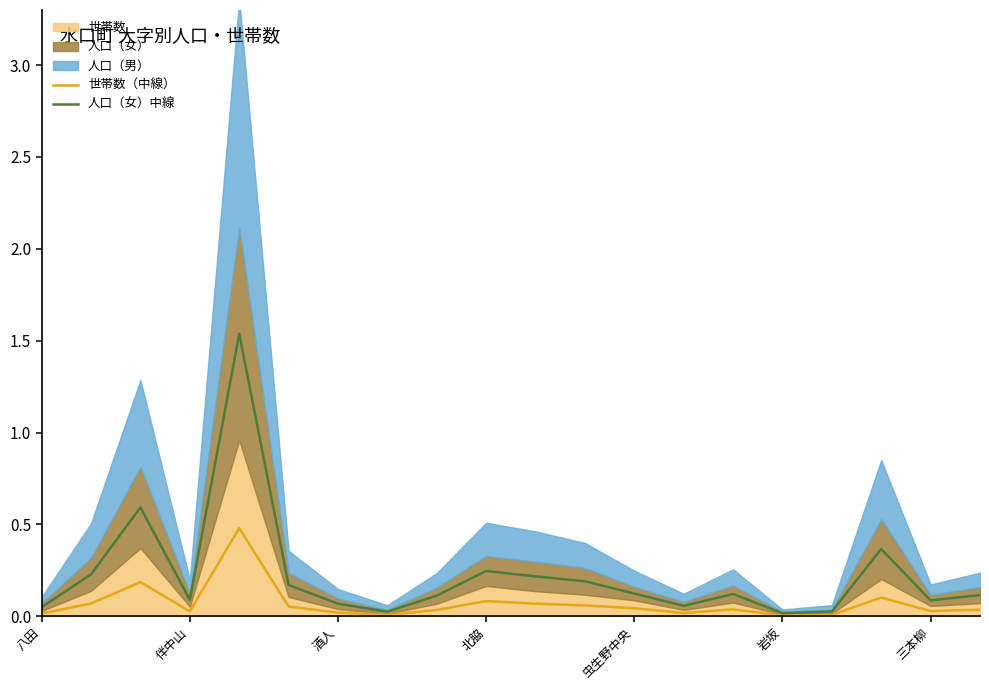

Which series has the largest total across all categories?

人口（女）中線